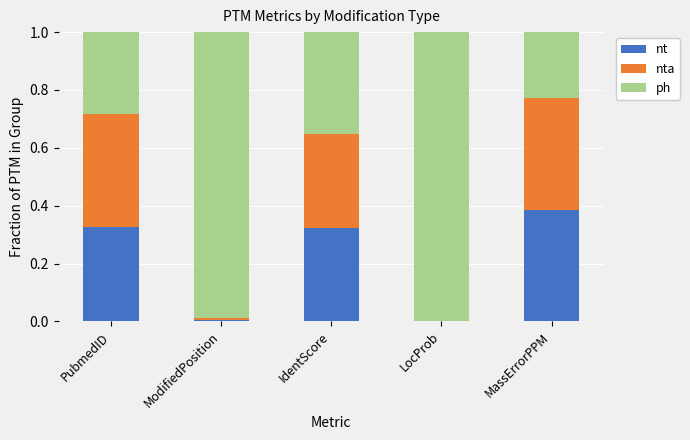

What is the sum of the nt values at MassErrorPPM and PubmedID?

0.7